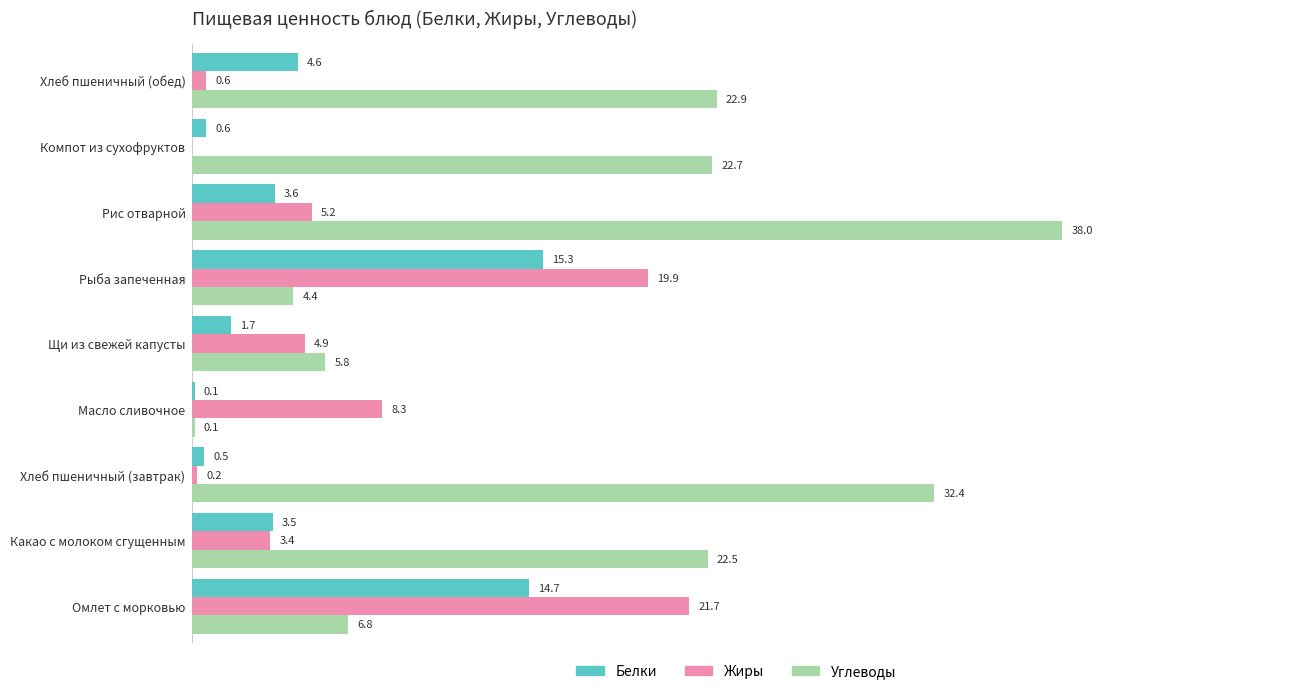

Which category has the highest value across all series?

Рис отварной